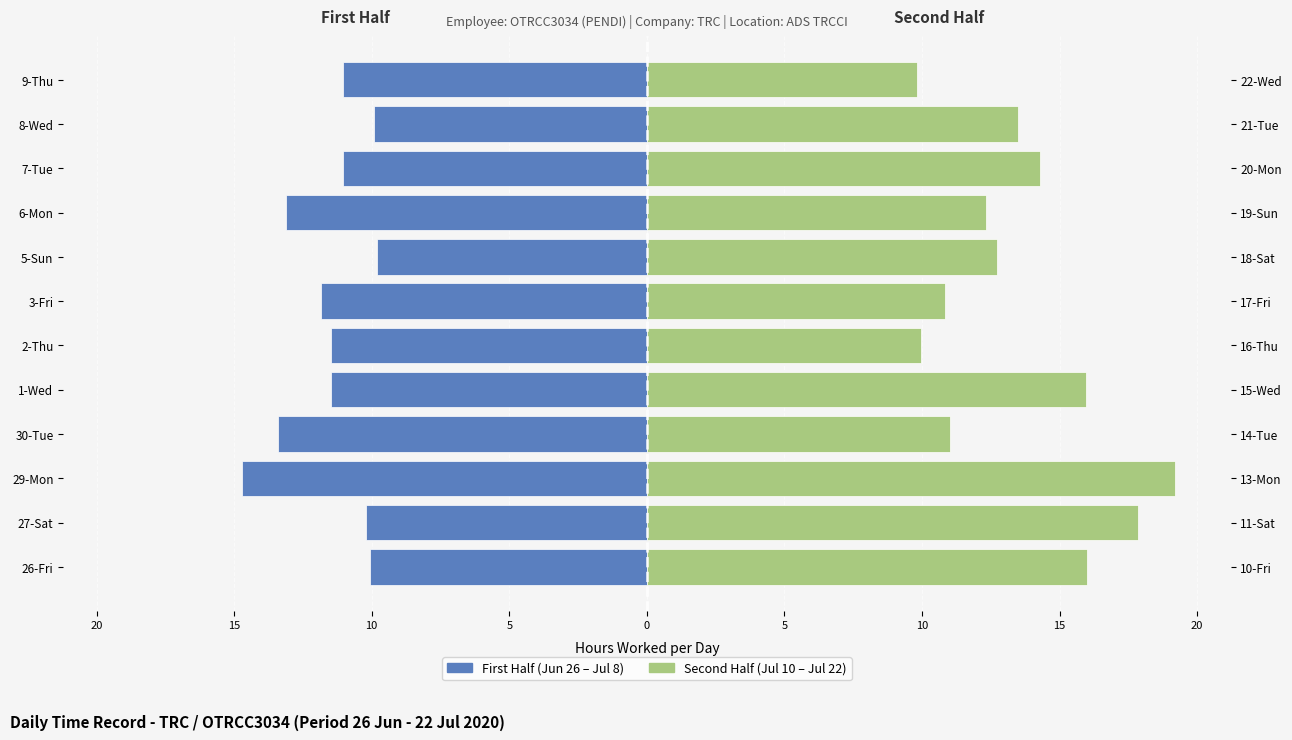

Is the value of Second Half (Jul 10 – Jul 22) at 29-Mon greater than the value of First Half (Jun 26 – Jul 8) at 1-Wed?

Yes